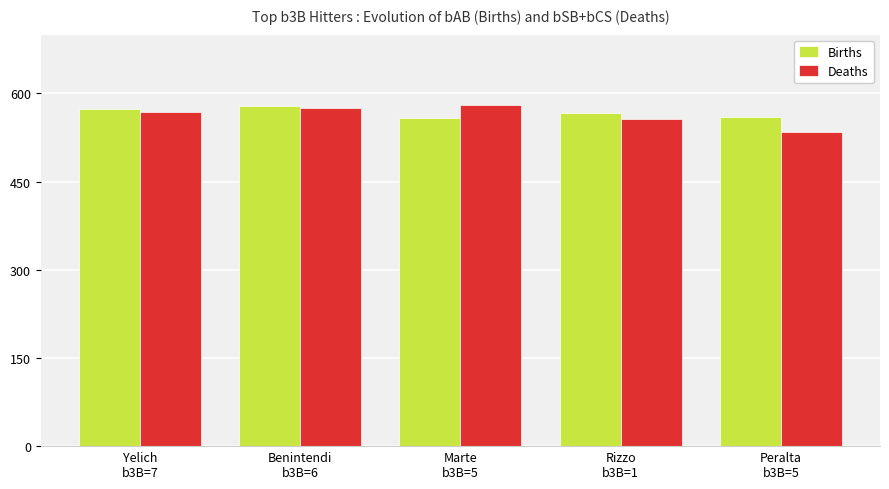

What is the average value of the Births series?

568